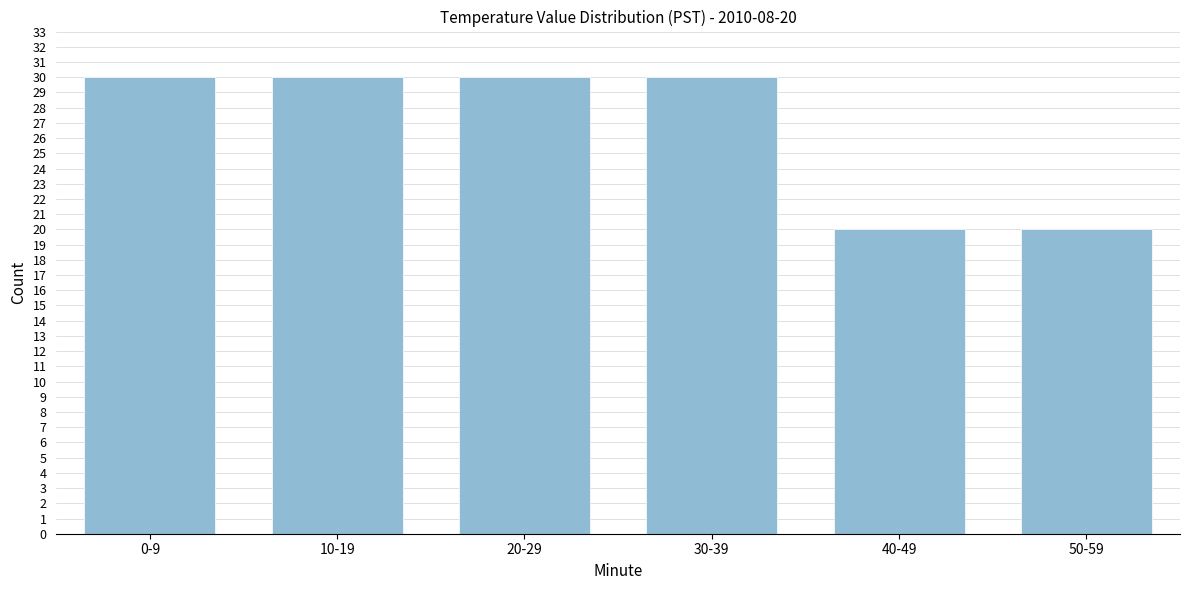

Reading left to right, transcribe all the data shown in this chart.

30	30	30	30	20	20